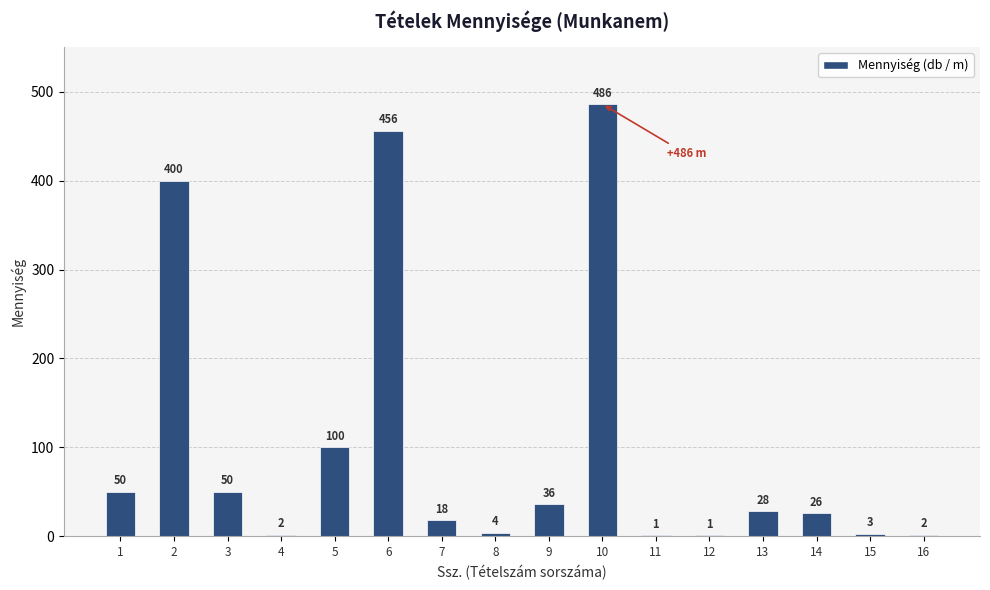

At which category does the chart reach its peak across all series?

10